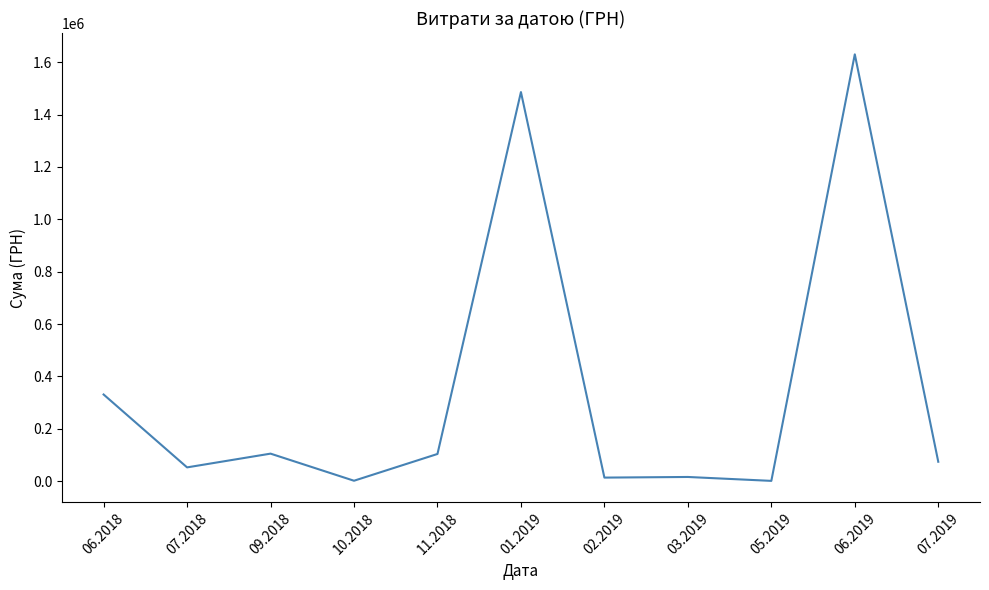

Between 09.2018 and 07.2018, which is larger?

09.2018